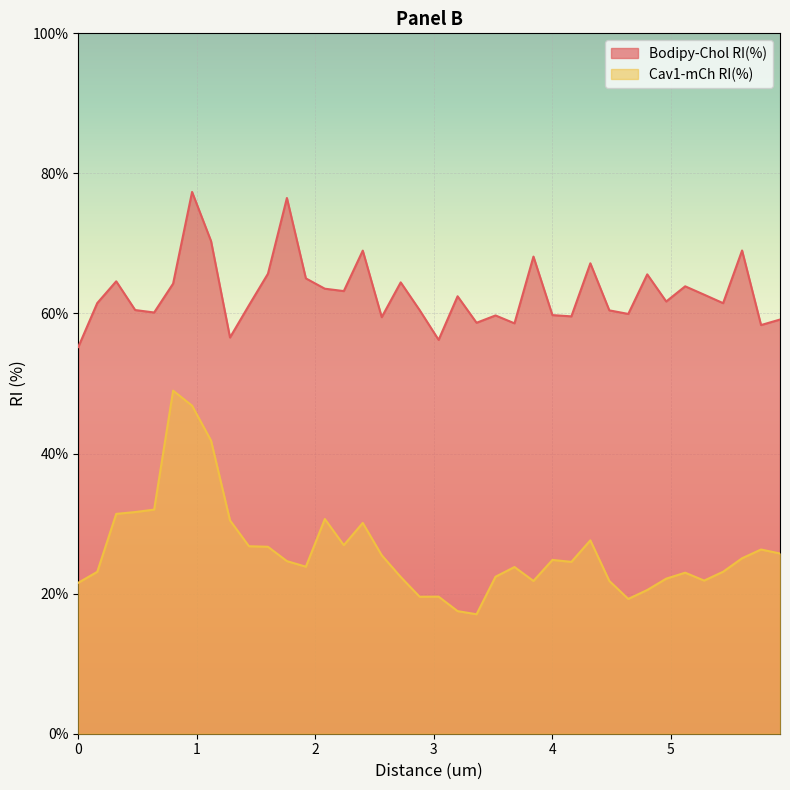

The value of Cav1-mCh RI(%) at 4.16 is 24.5. True or false?

True